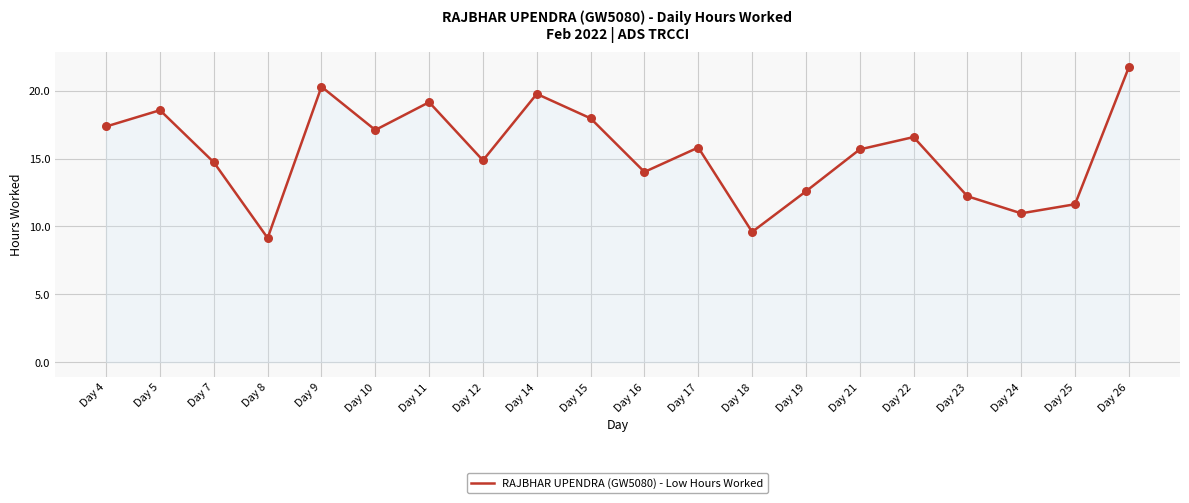

Between Day 19 and Day 11, which is larger?

Day 11